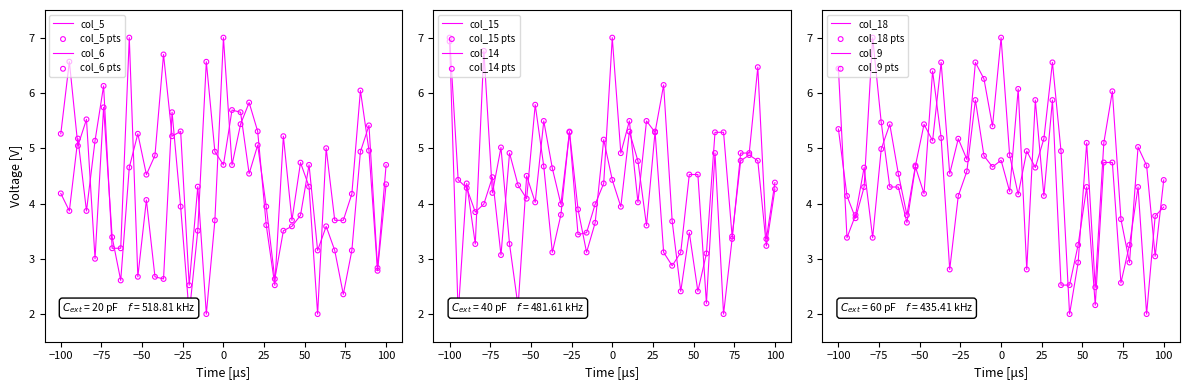

Which series contains the lowest Y value?

col_5